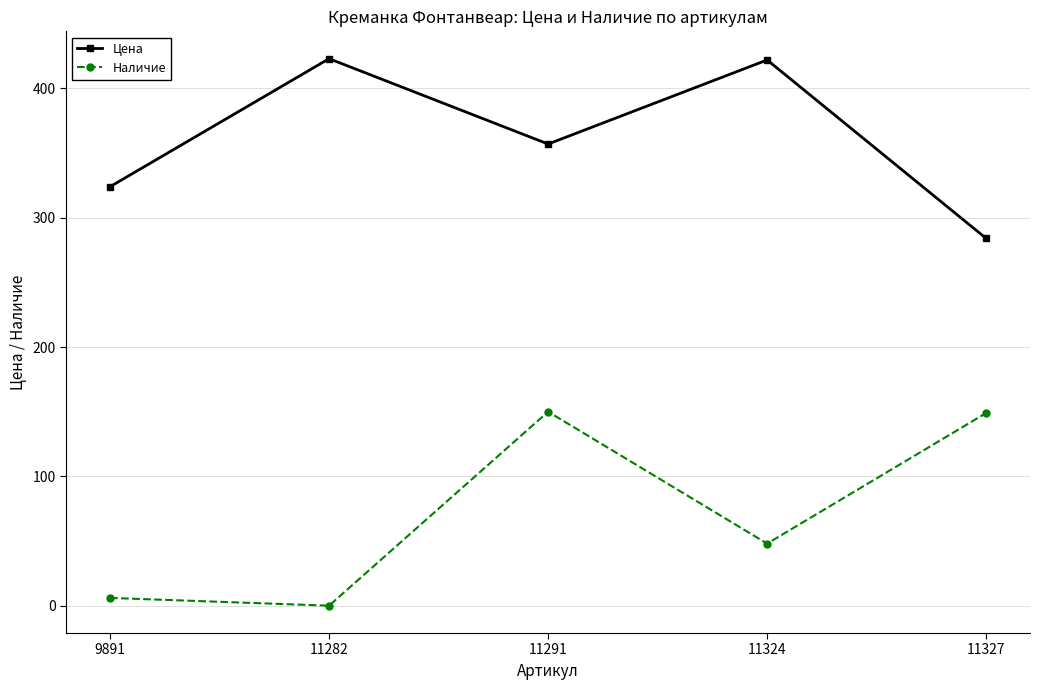

True or false: Наличие and Цена intersect in this chart.

False